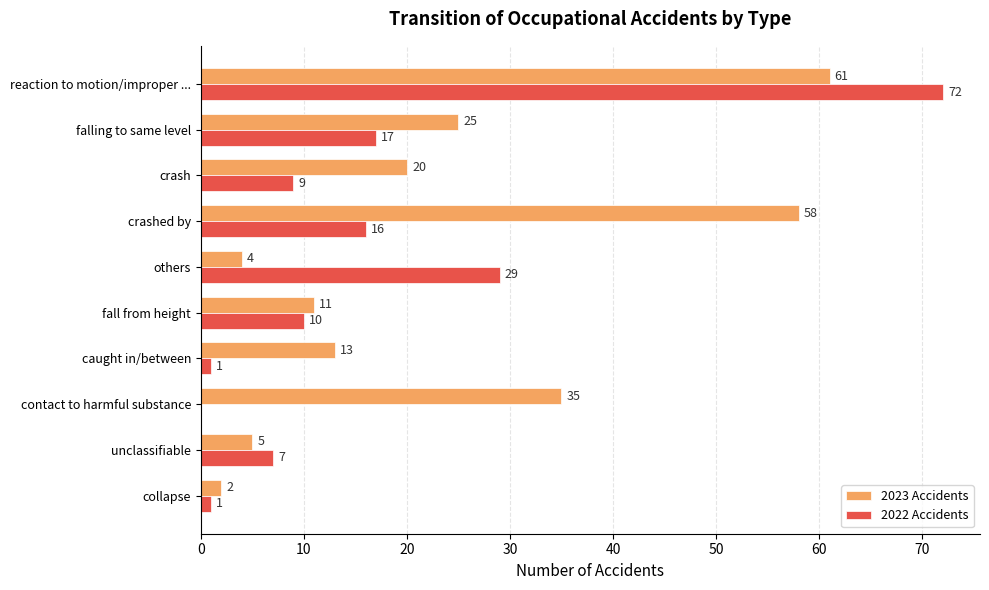

True or false: 2023 Accidents has a value of 11 at fall from height.

True